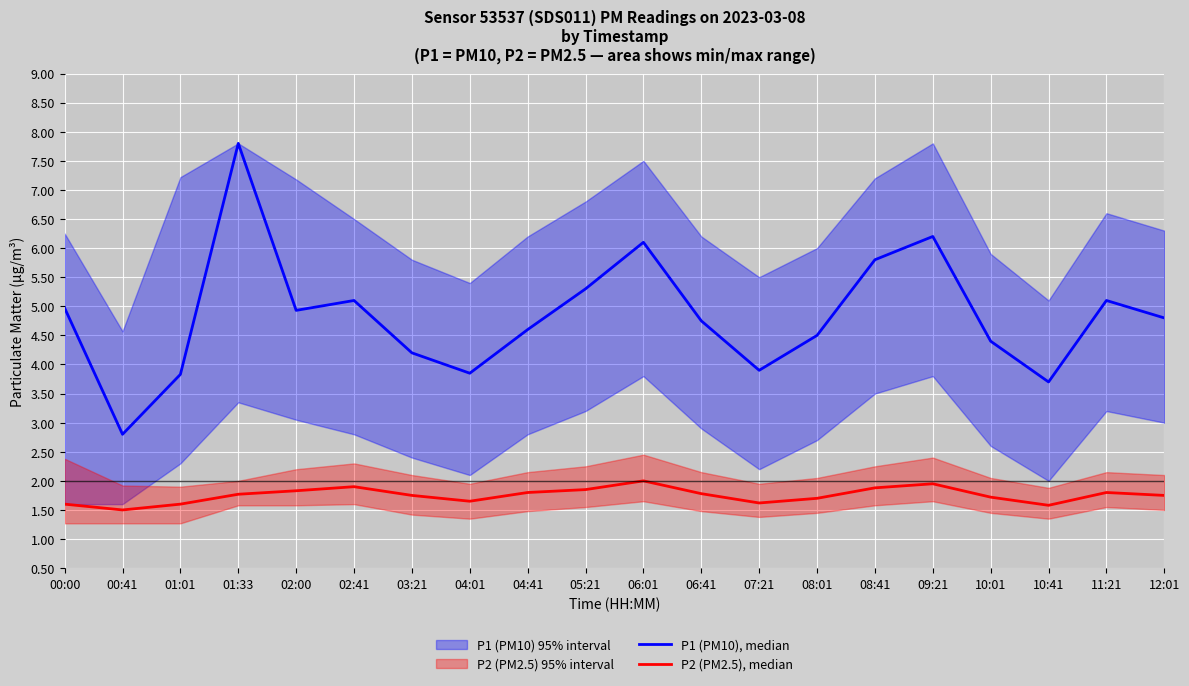

At which category is the sum across all series the highest?

01:33